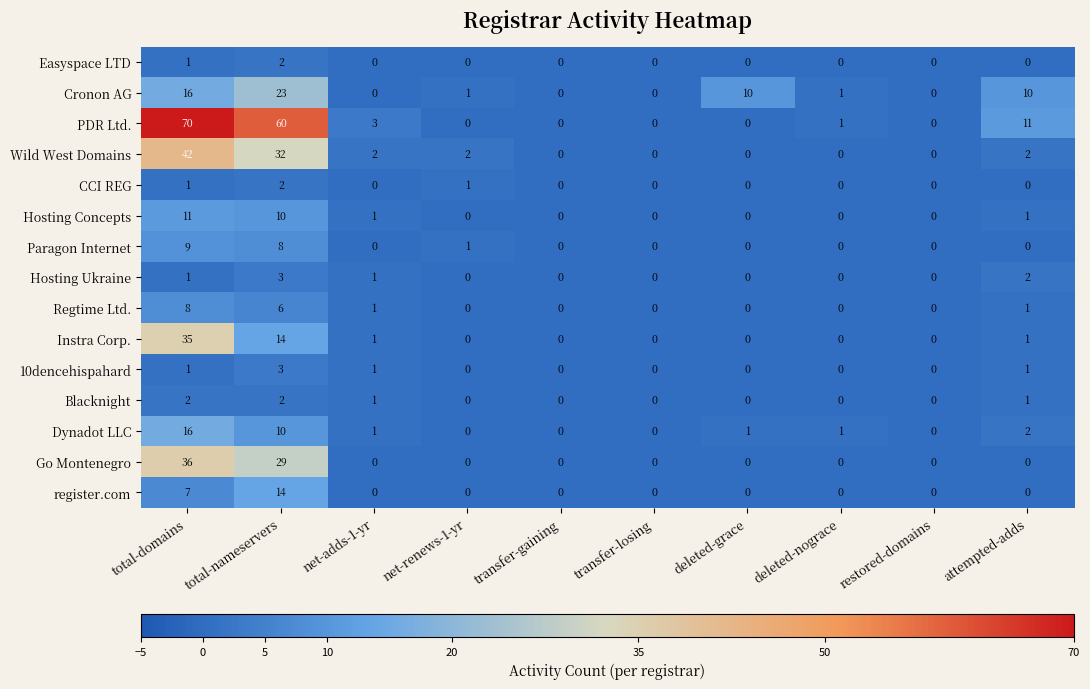

At which label does Wild West Domains reach its peak?

total-domains